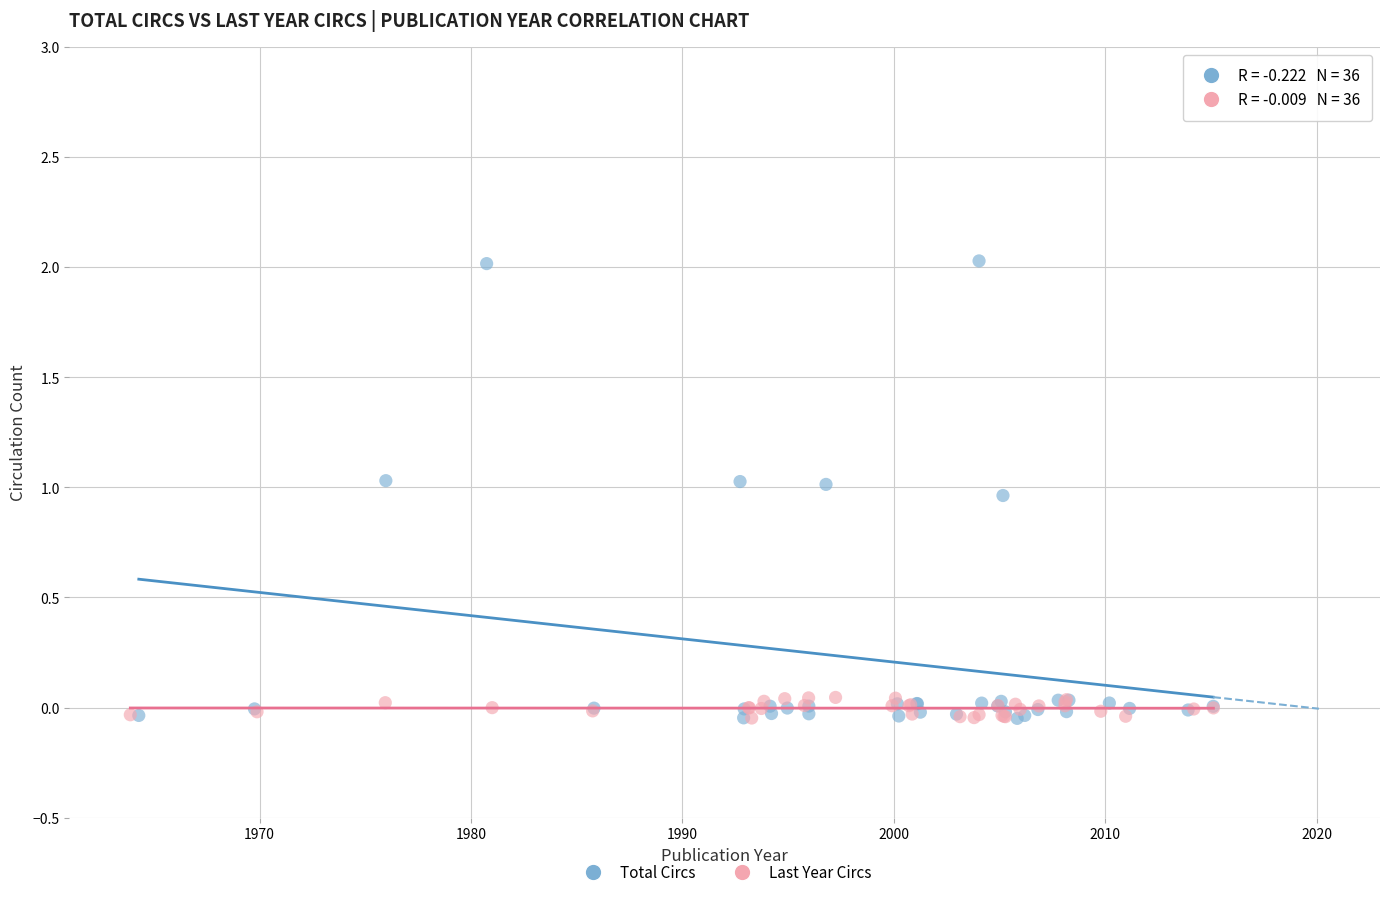

Which series contains the highest Y value?

Total Circs